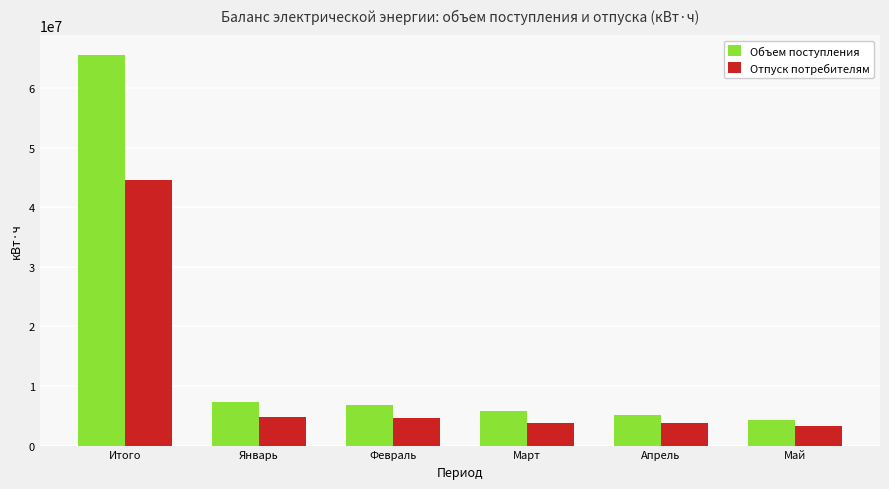

What is the difference between the Отпуск потребителям values at Апрель and Итого?

40811940